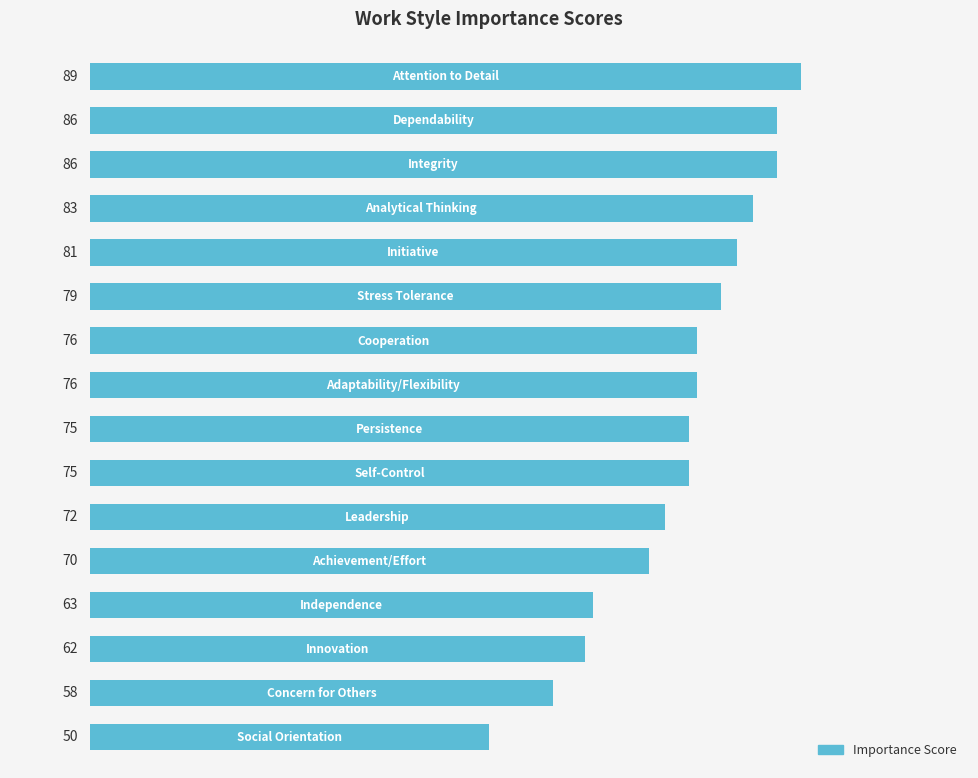

Reading bottom to top, list all the values displayed in this chart.

50	58	62	63	70	72	75	75	76	76	79	81	83	86	86	89